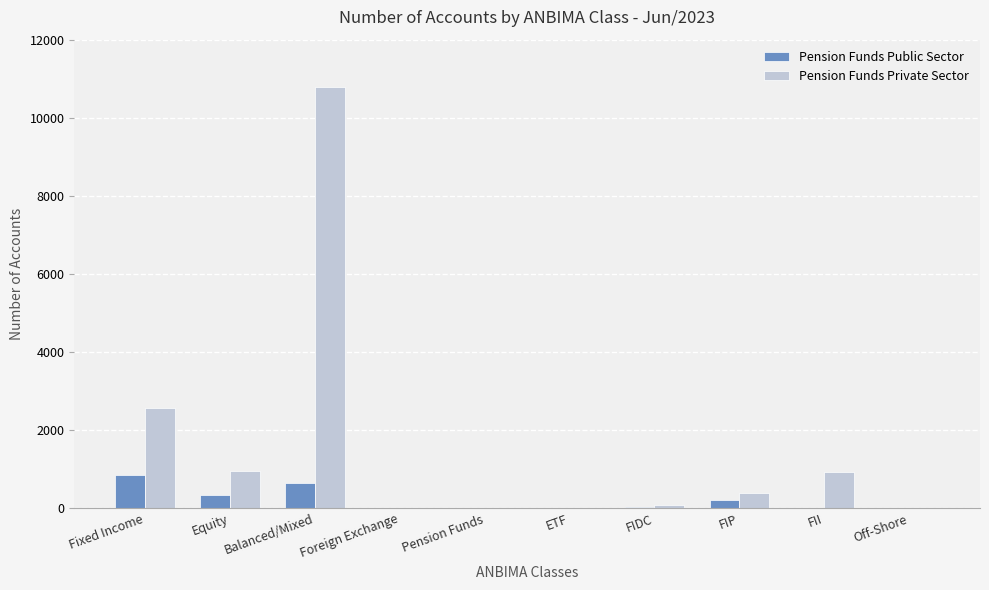

What is the sum of all Pension Funds Private Sector values?

15702